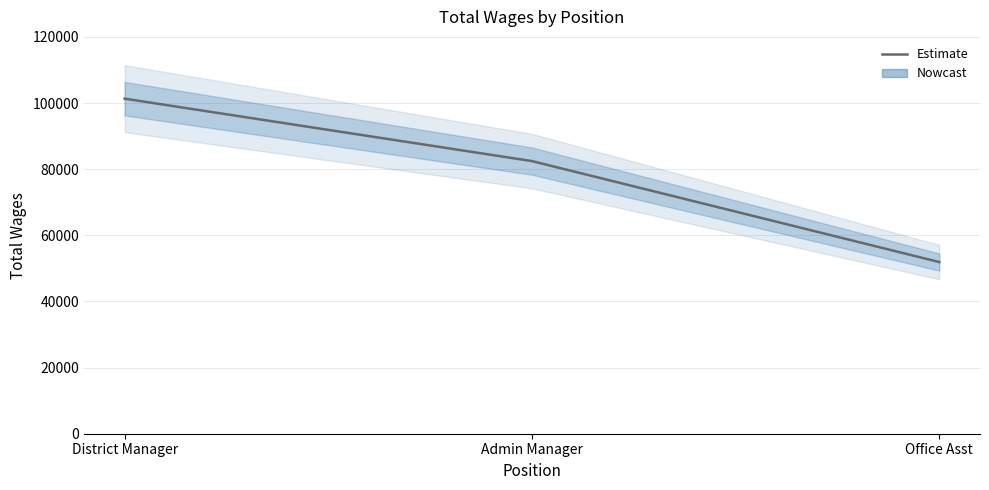

The value at Admin Manager is 82440. True or false?

True